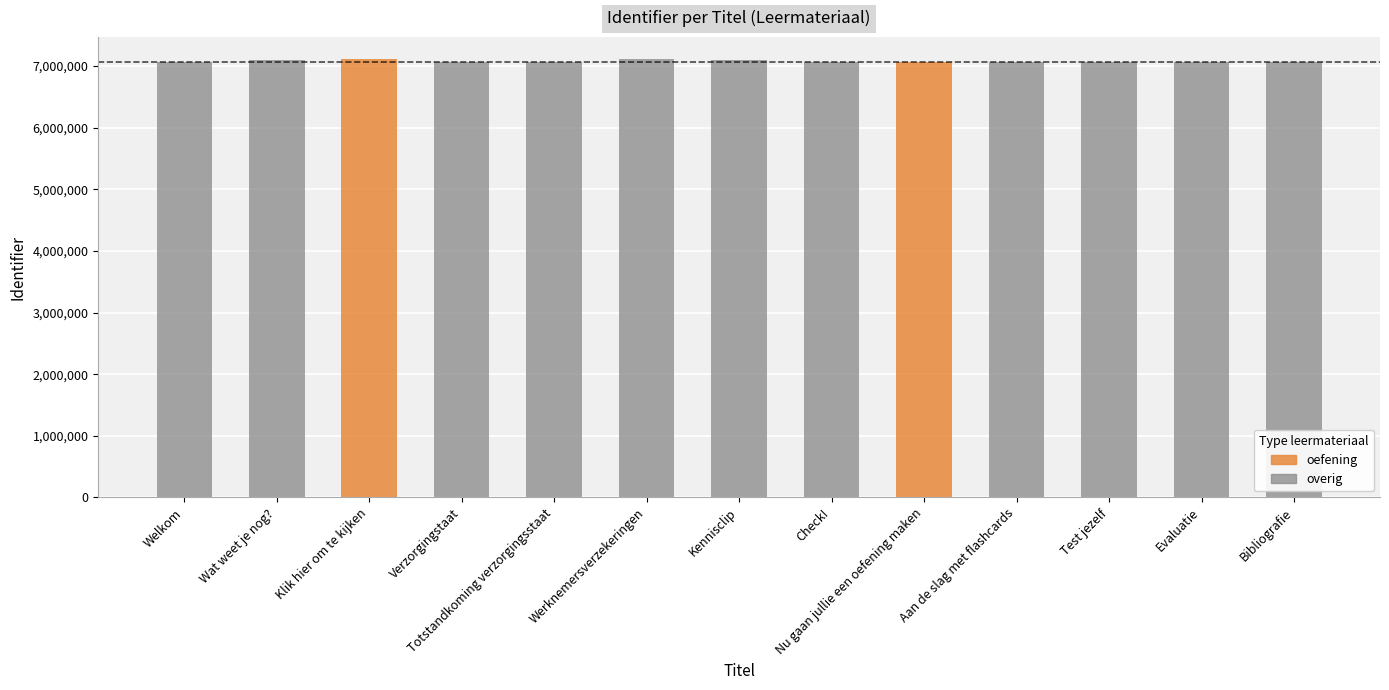

What is the average value?

7077722